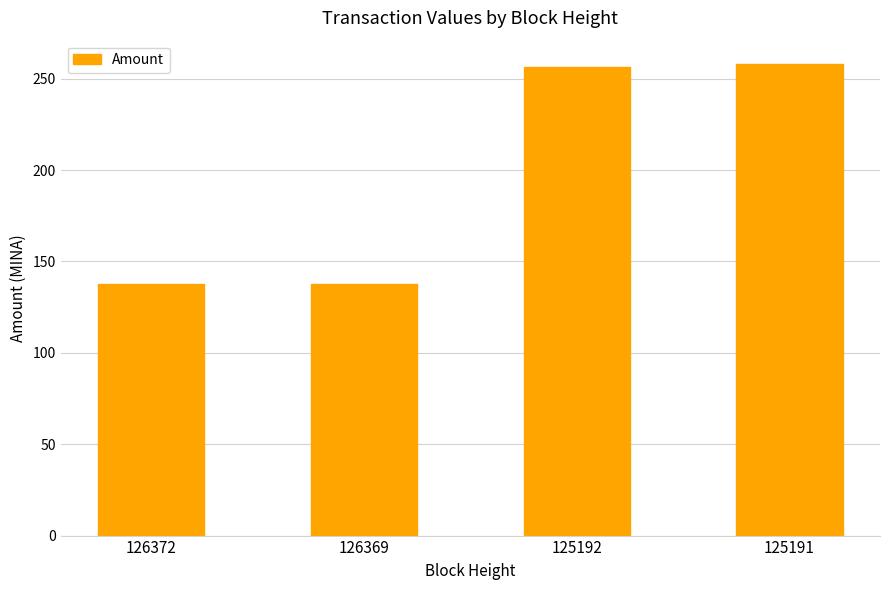

The value at 125192 is 378.3. True or false?

False